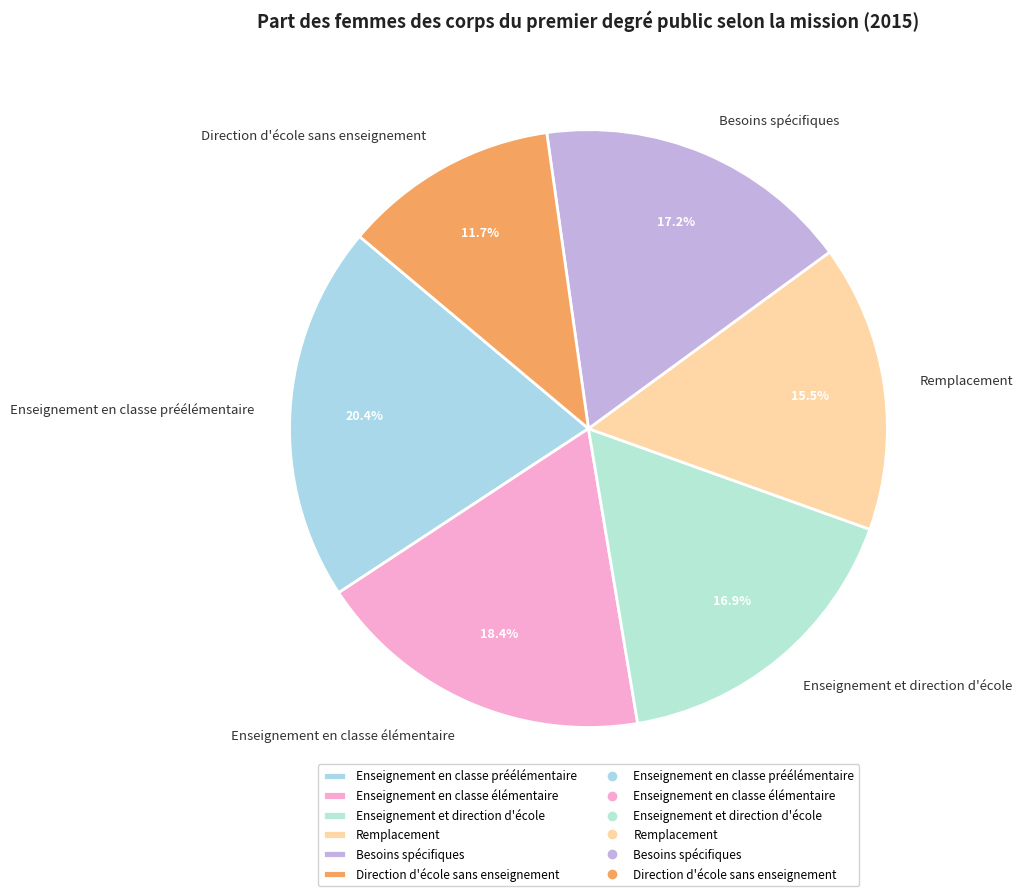

Is the sum of Enseignement et direction d'école and Enseignement en classe élémentaire greater than half?

No